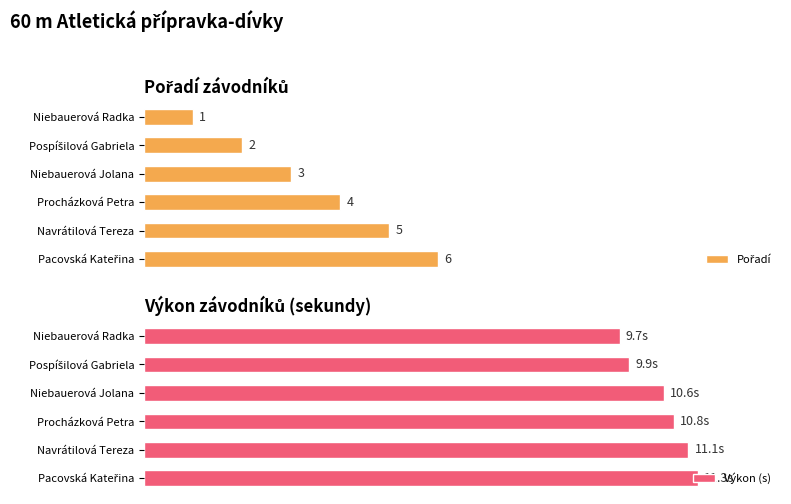

True or false: Pořadí has a value of 1.6 at Niebauerová Radka.

False